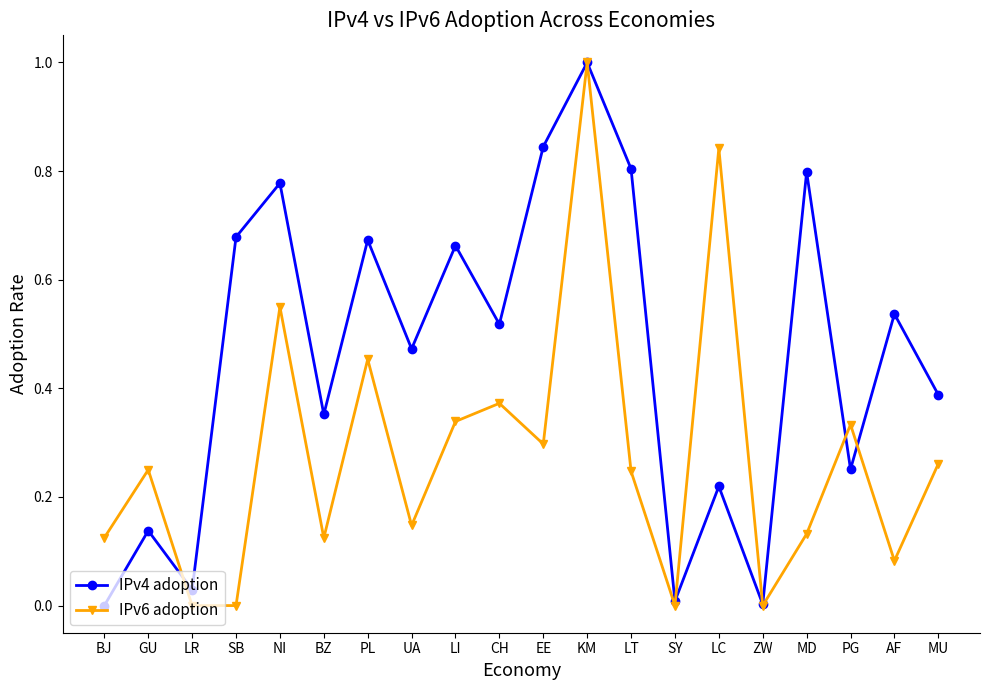

Which series has the largest total across all categories?

IPv4 adoption